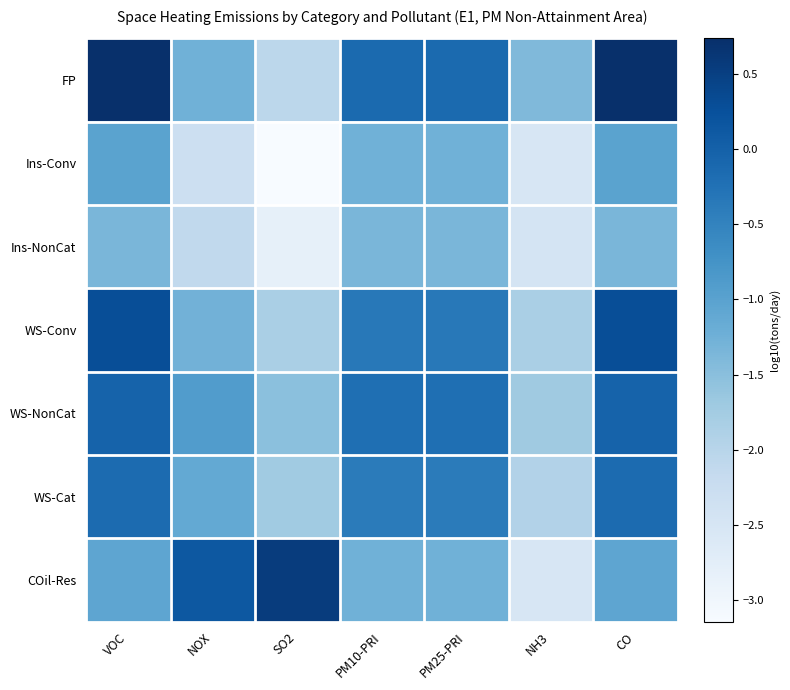

What is the maximum value shown in the chart?

0.7